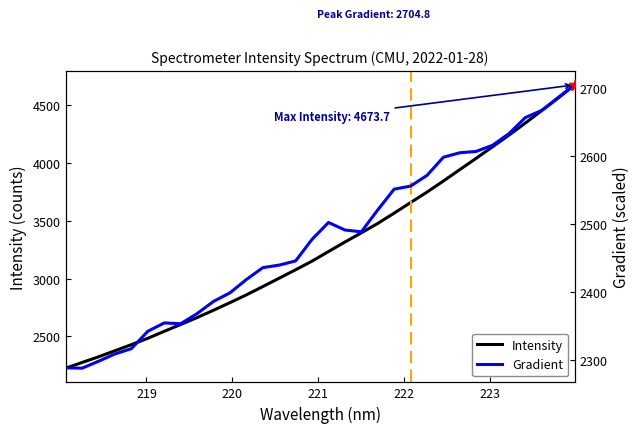

What is the lowest value of the Intensity series?

2225.2